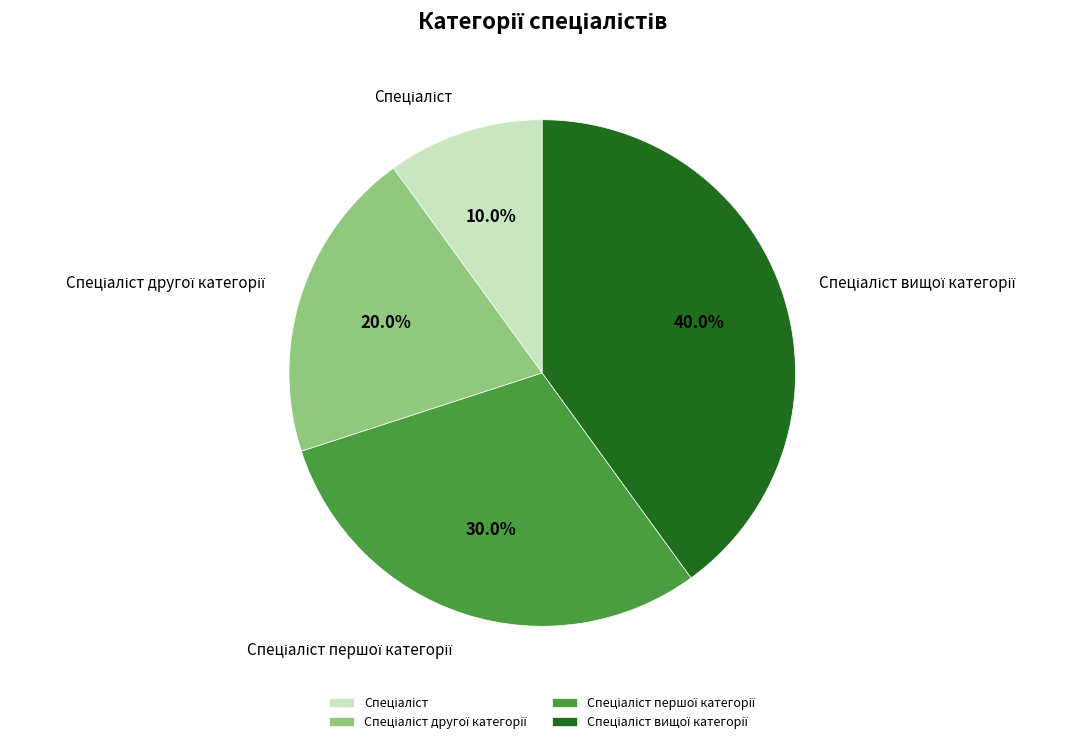

Does any single category account for the majority?

No